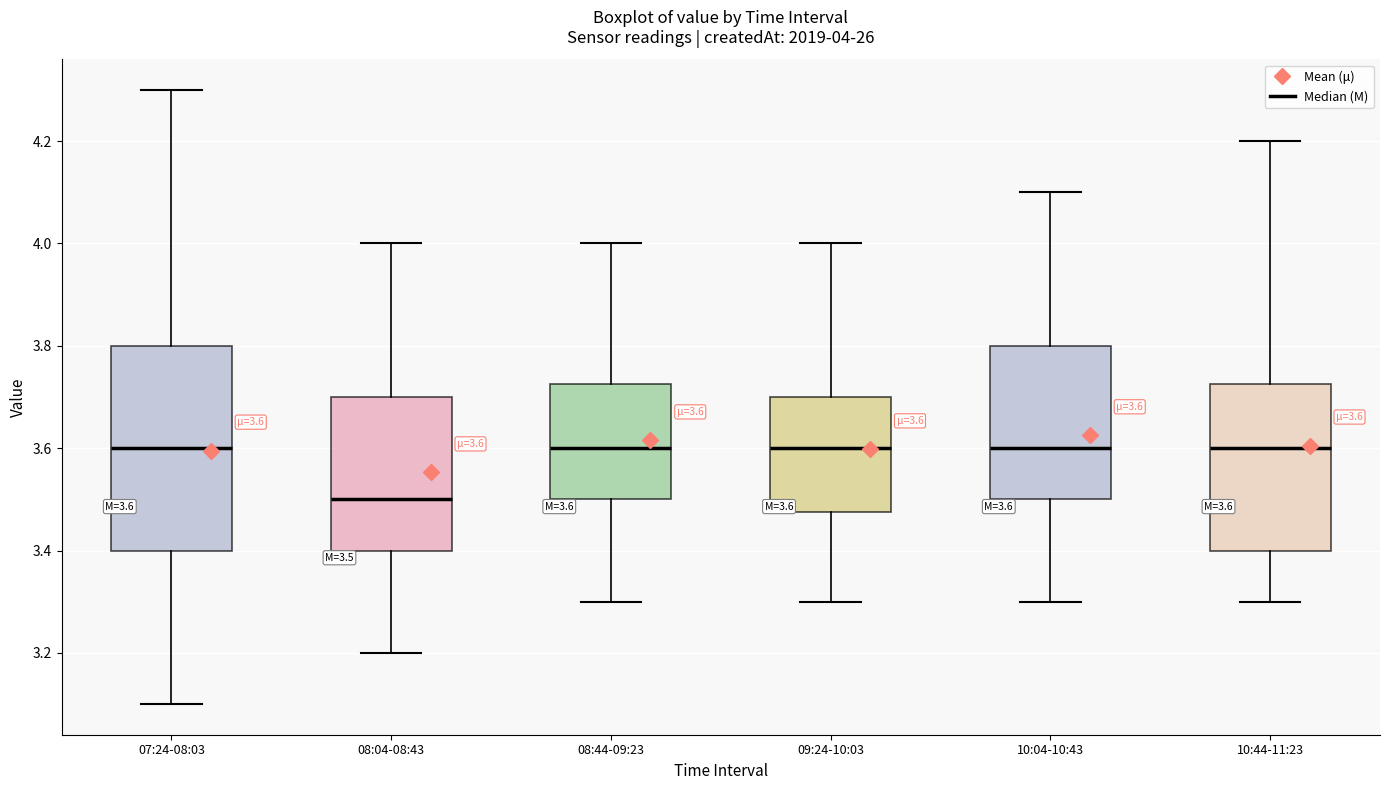

Which box's median line is the lowest?

08:04-08:43